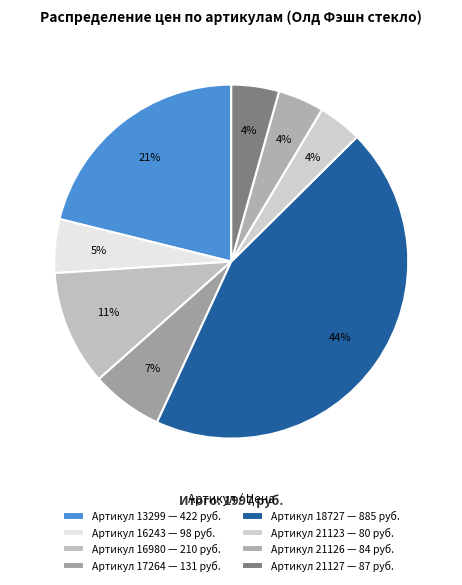

How many segments does this pie chart have?

8